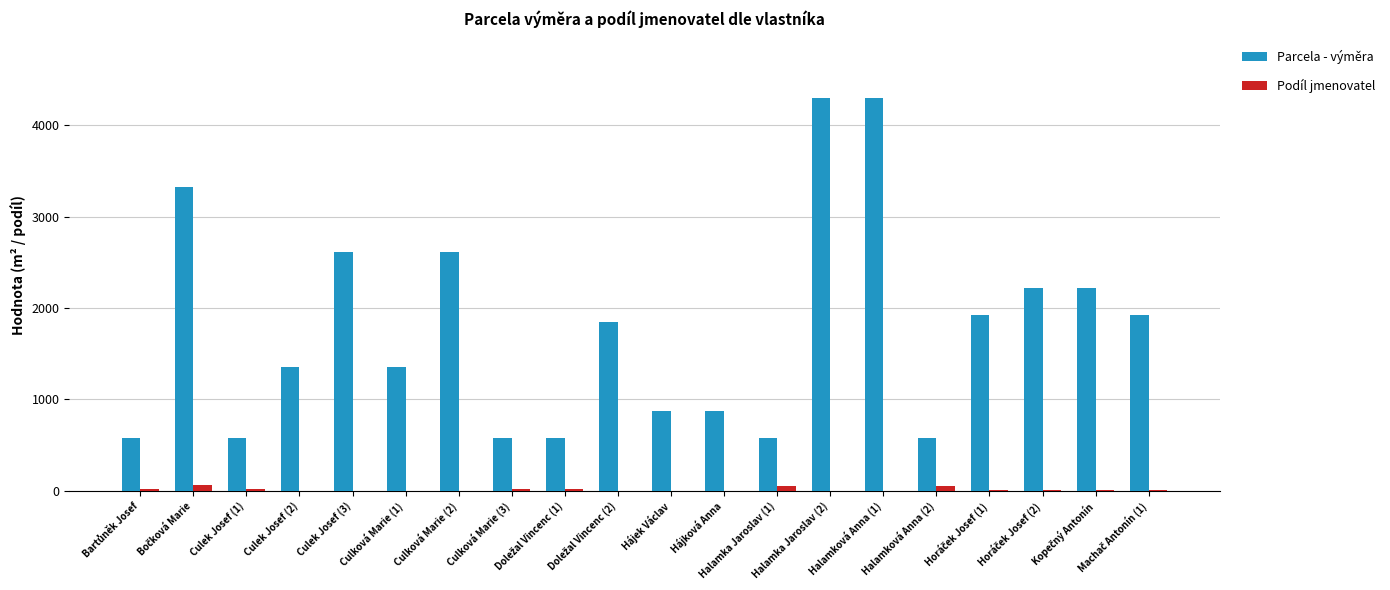

What is the greatest value displayed?

4304